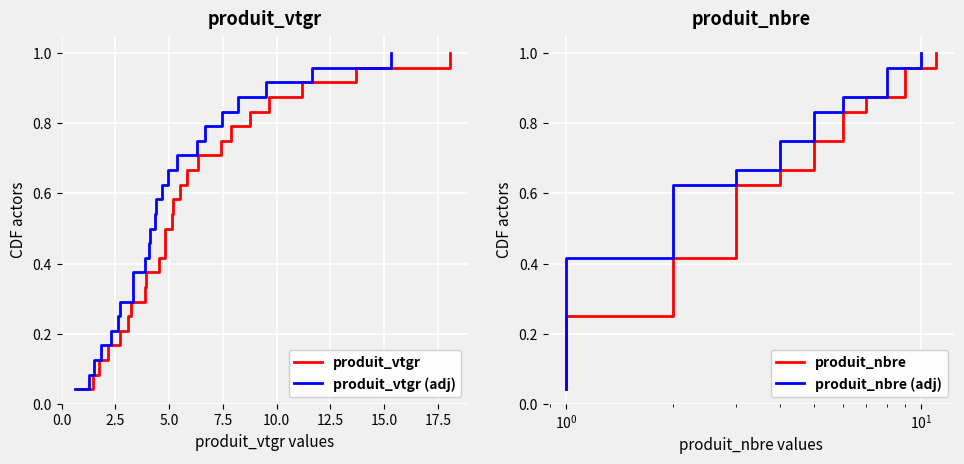

Is it true that produit_vtgr (adj) equals 0.9 at 14?

False